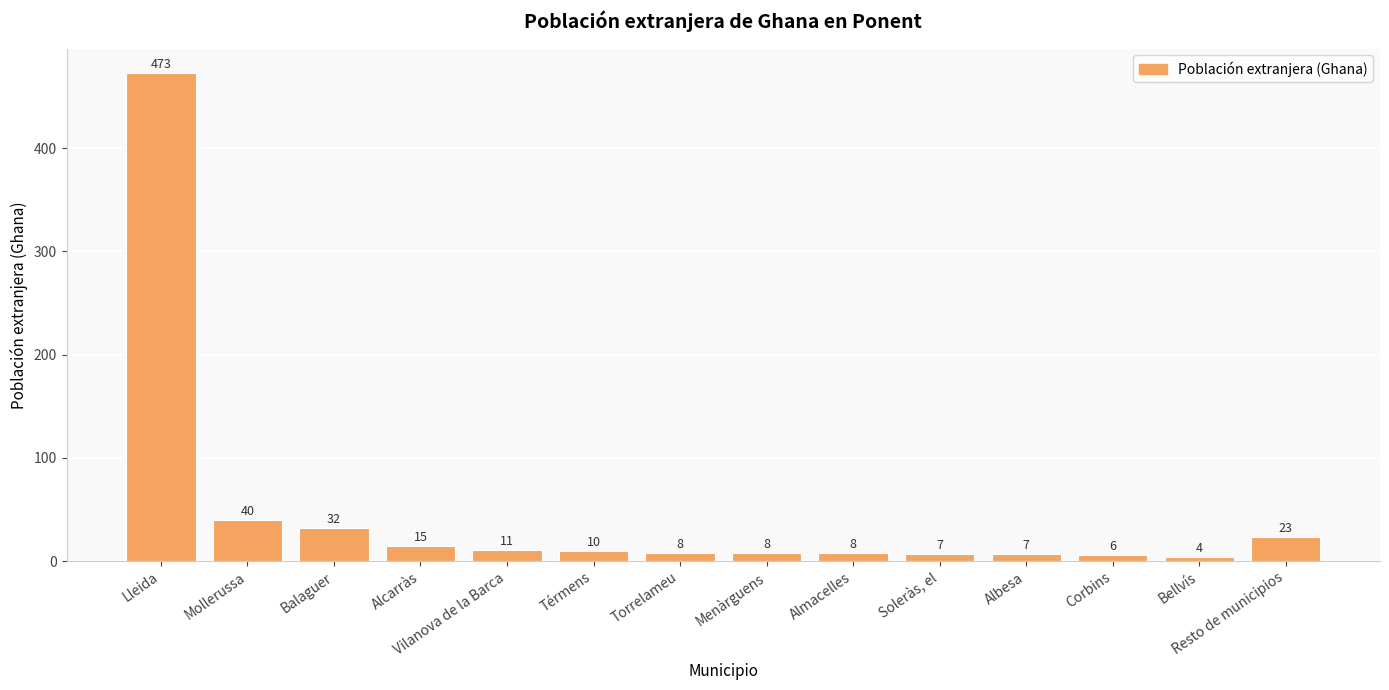

Where does the data first go above 10?

Lleida